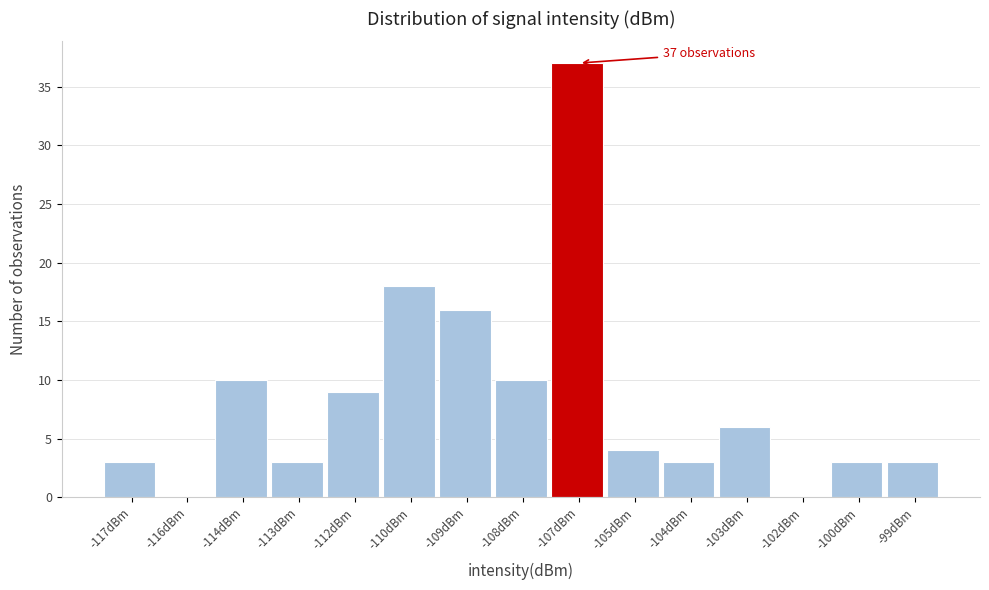

Reading left to right, what are all the values shown in this chart?

-117dBm=3	-116dBm=0	-114dBm=10	-113dBm=3	-112dBm=9	-110dBm=18	-109dBm=16	-108dBm=10	-107dBm=37	-105dBm=4	-104dBm=3	-103dBm=6	-102dBm=0	-100dBm=3	-99dBm=3